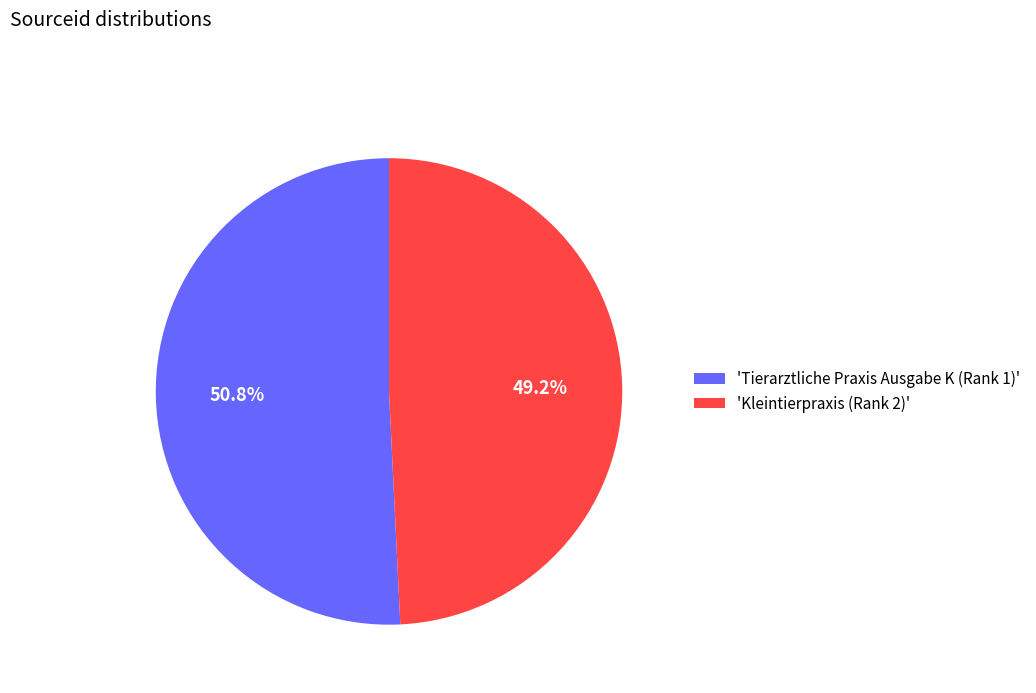

Rank the categories by value from highest to lowest.

'Tierarztliche Praxis Ausgabe K (Rank 1)', 'Kleintierpraxis (Rank 2)'